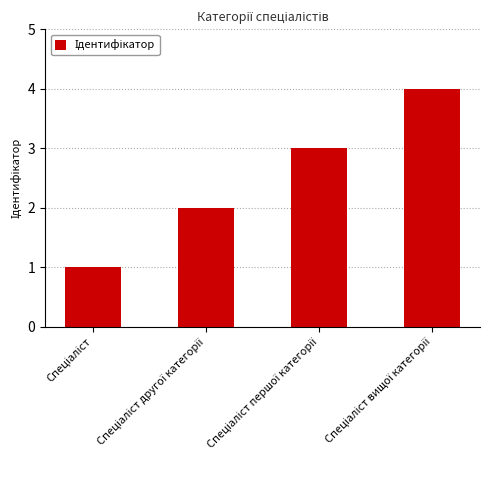

What is the difference between the maximum and minimum values?

3